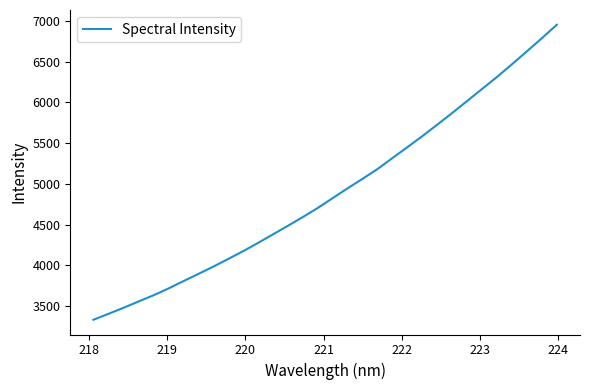

What is the difference between the maximum and minimum values?

3622.0